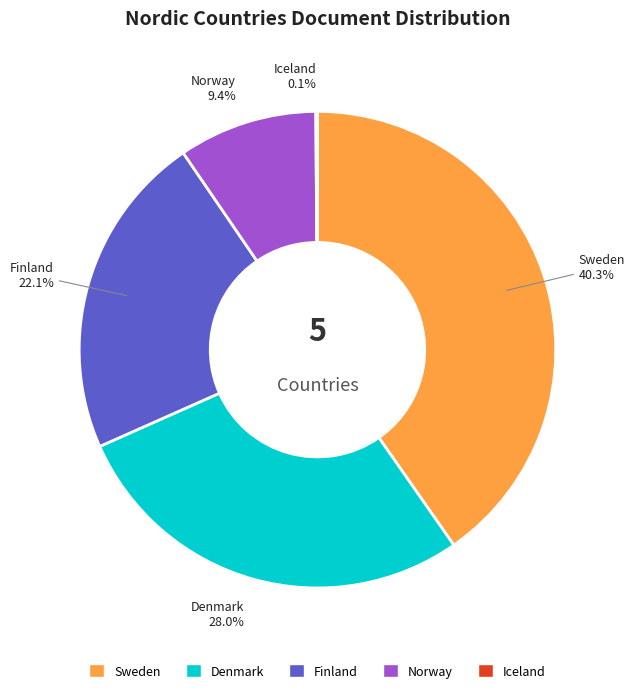

Does Denmark account for over 50% of the chart?

No